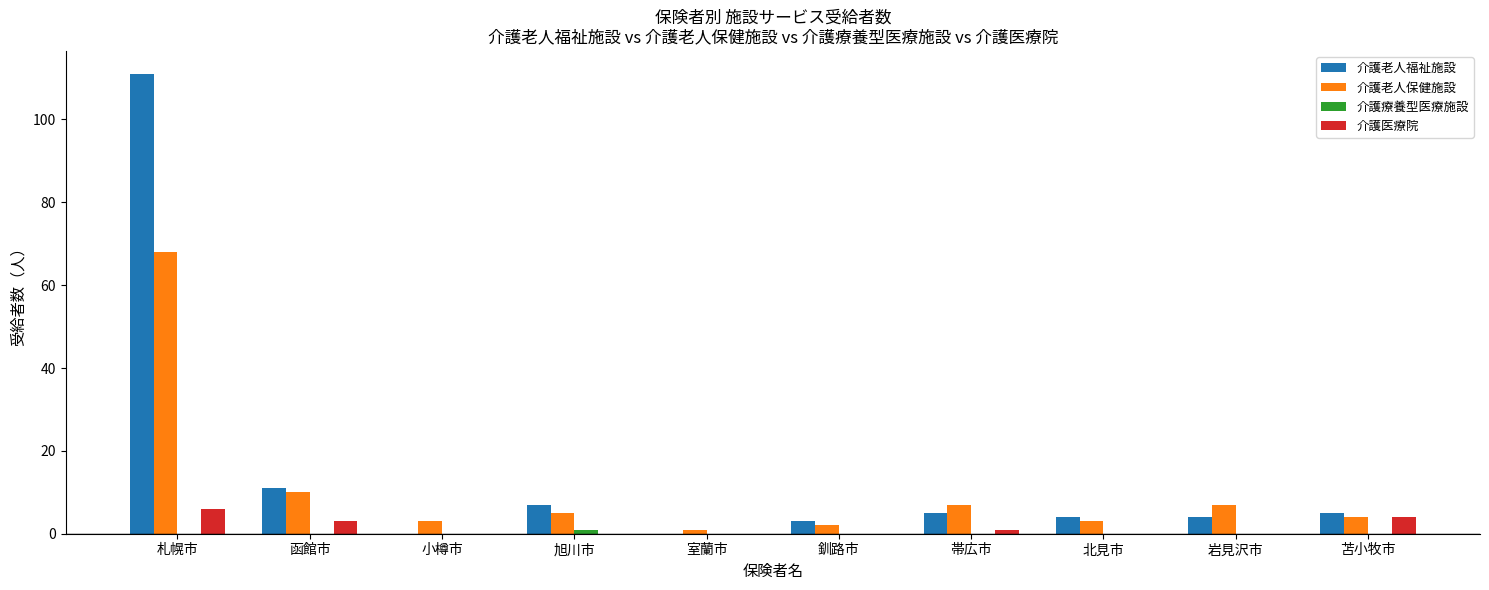

How many groups of bars are there?

10